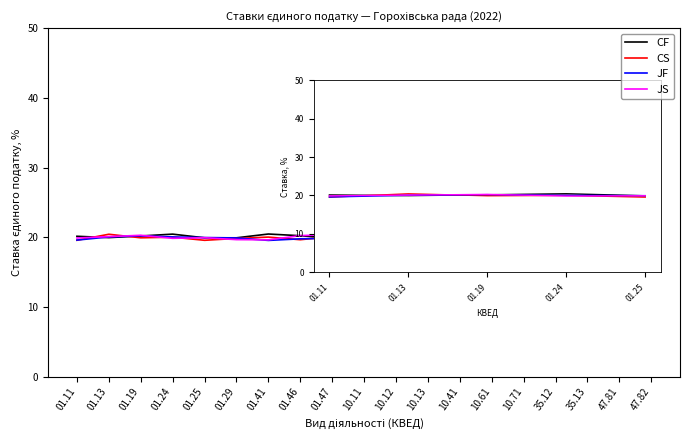

What is the greatest value displayed?

20.6